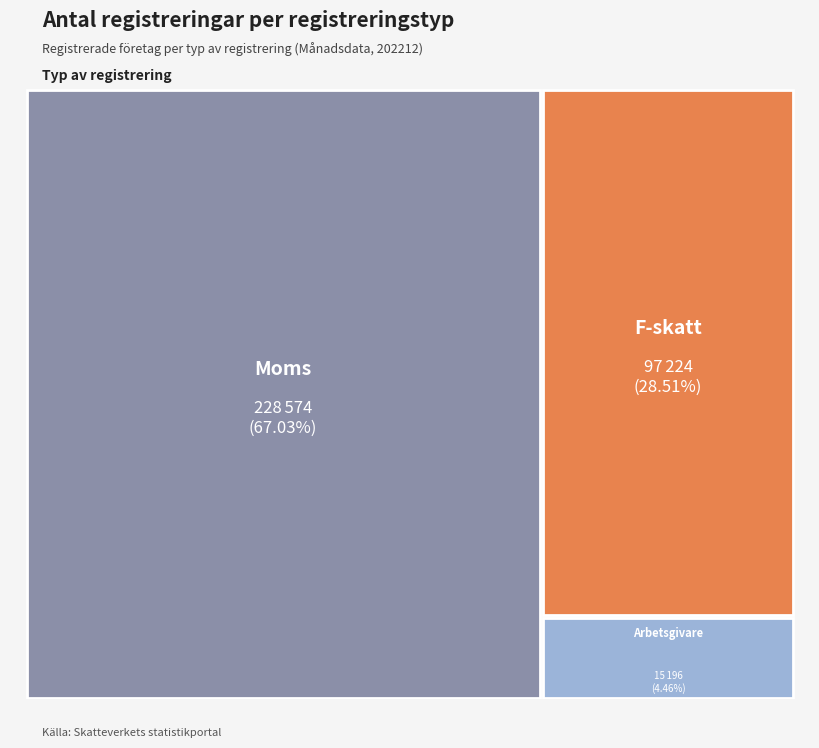

Is there any slice that represents more than half of the pie?

Yes